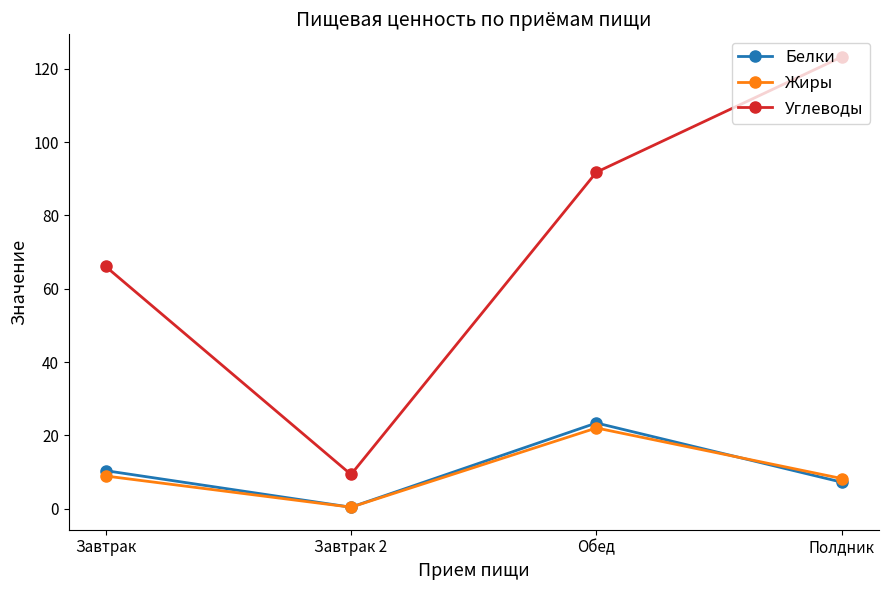

Is the value of Белки at Завтрак greater than the value of Углеводы at Обед?

No